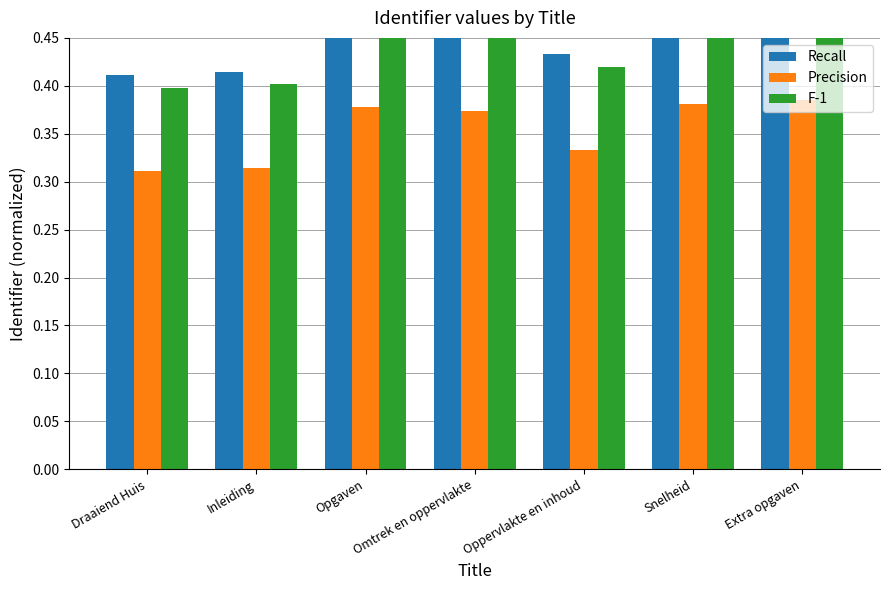

How many data points does each series have?

7